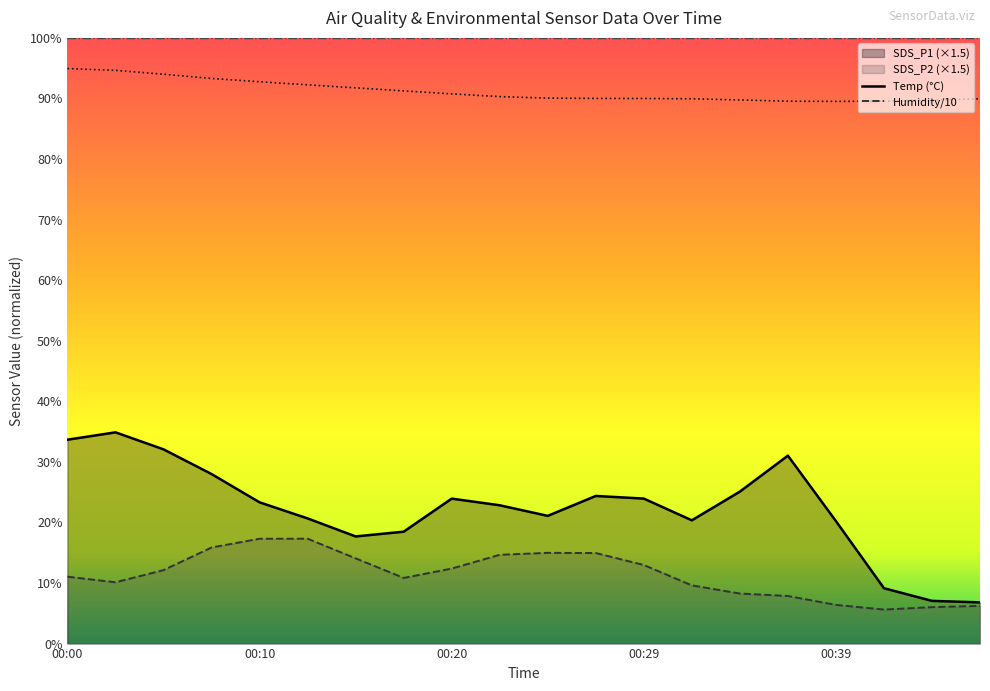

Is the value of Temp at 00:10 greater than the value of Humidity/10 at 00:20?

No